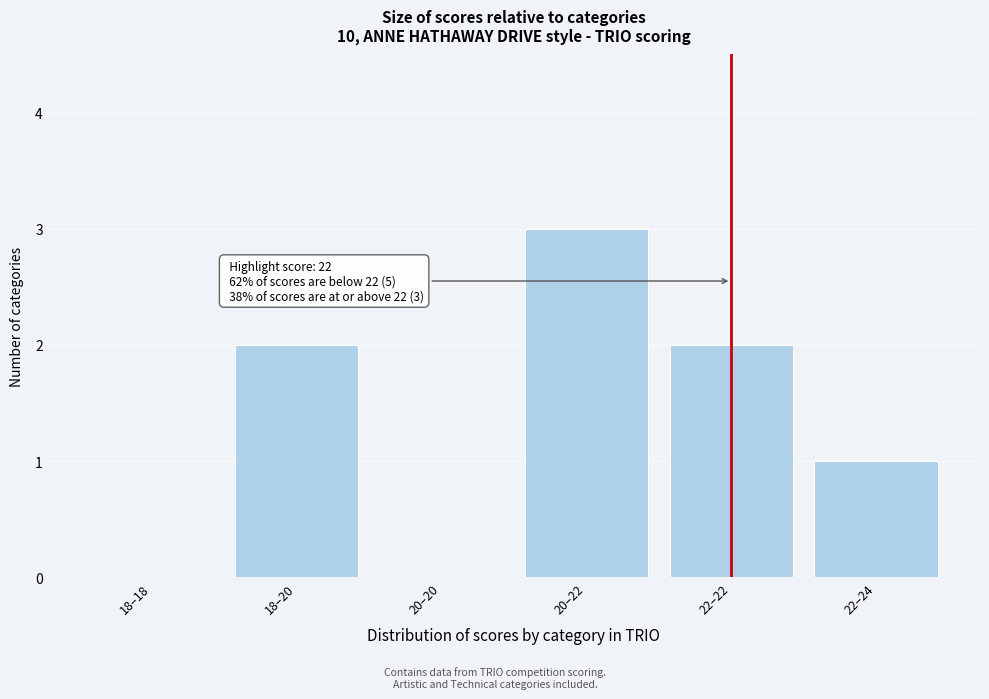

Reading left to right, what are all the values shown in this chart?

18–18=0	18–20=2	20–20=0	20–22=3	22–22=2	22–24=1